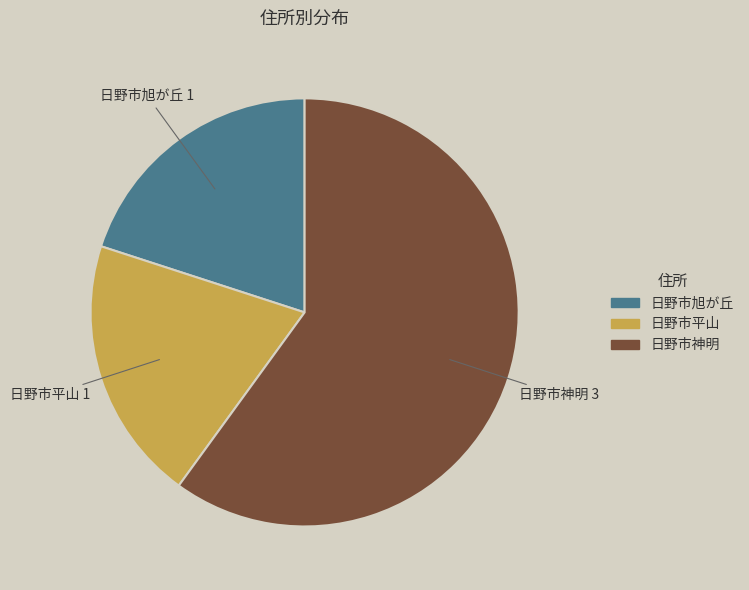

Which category accounts for the majority?

日野市神明